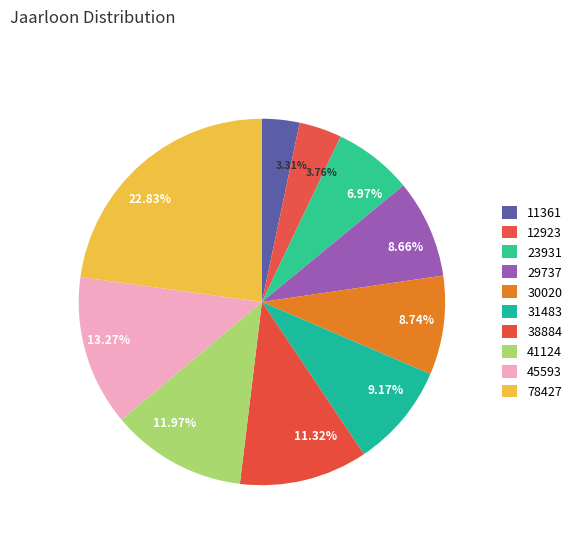

Count the number of slices in the pie.

10